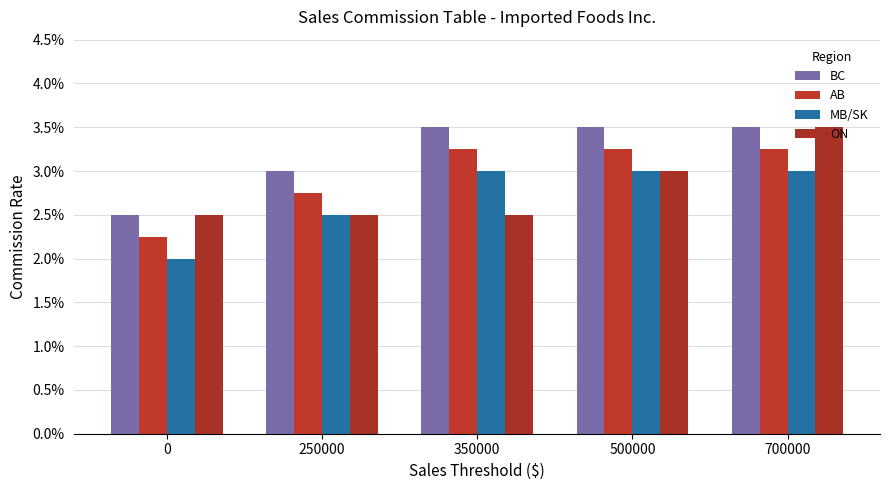

Does the chart contain stacked bars?

No